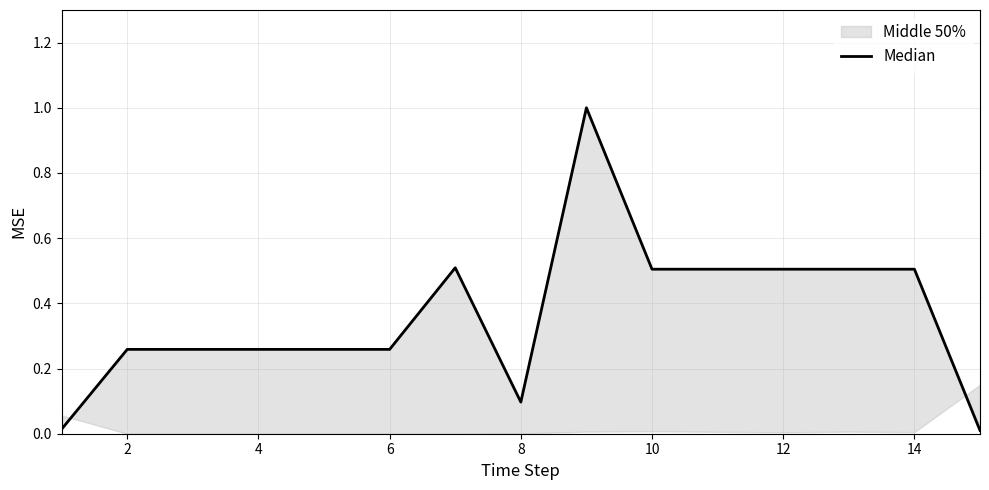

At which label is the value closest to 0?

14